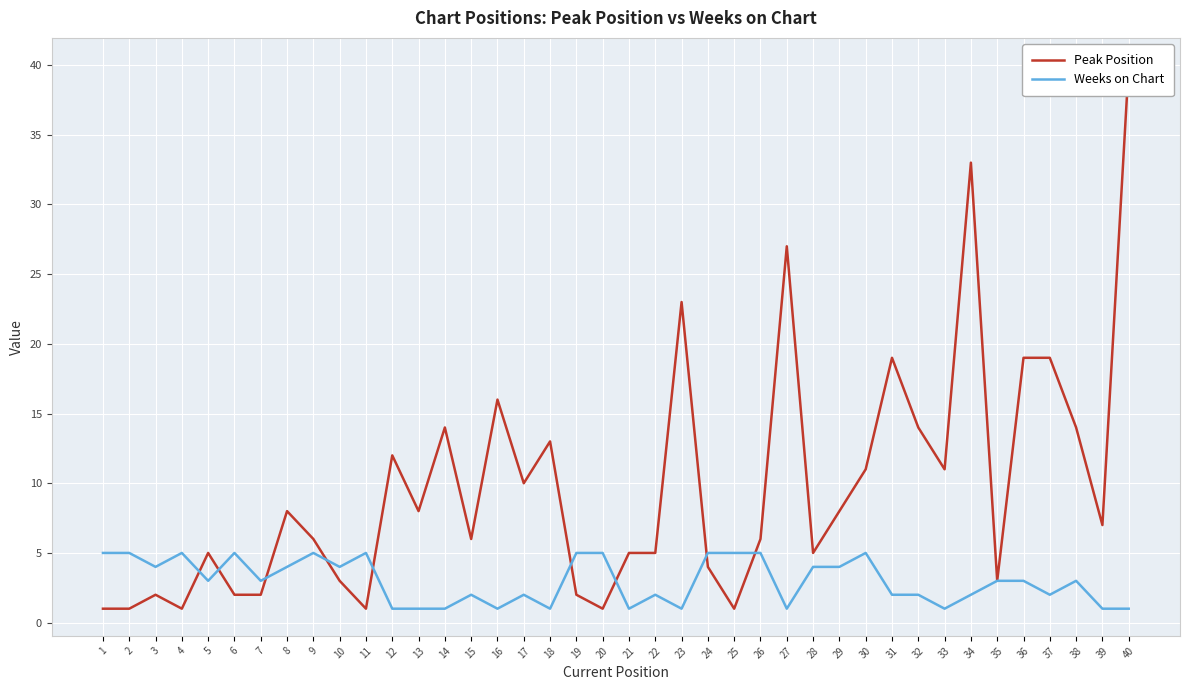

Between 17 and 26, which series saw the biggest shift?

Peak Position